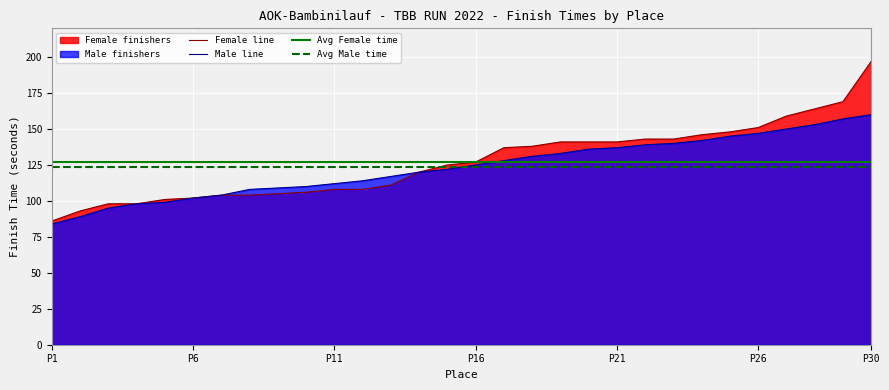

At which label does Female line reach its minimum?

P1